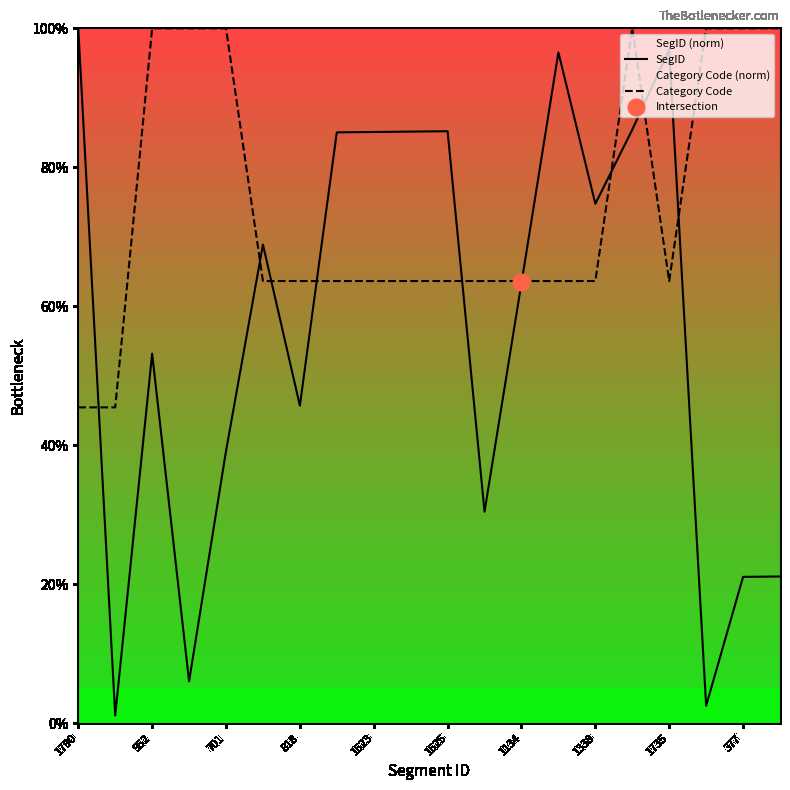

What is the sum of all Category Code values?

1490.9